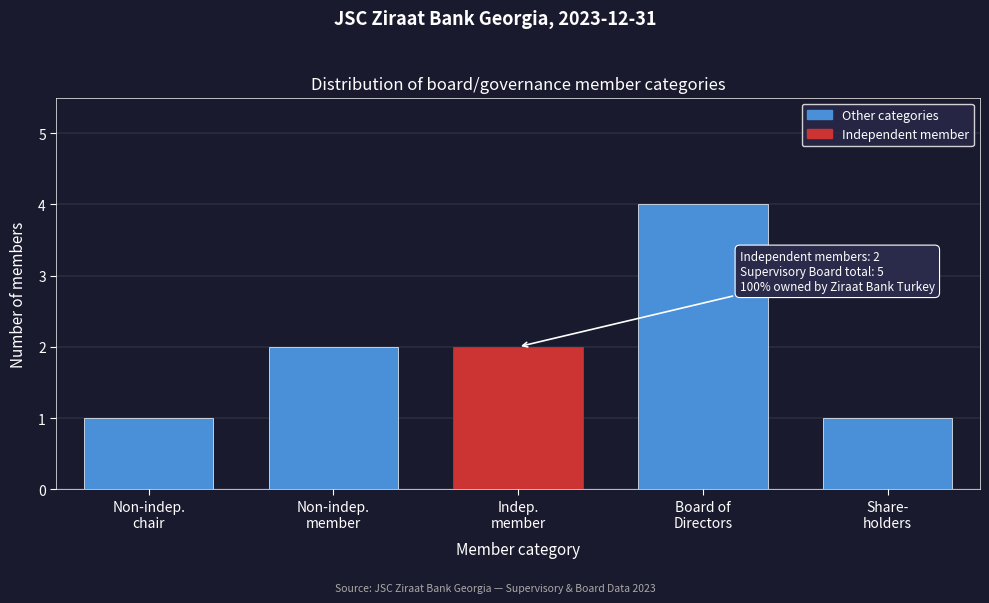

Reading left to right, what are all the values shown in this chart?

1	2	2	4	1